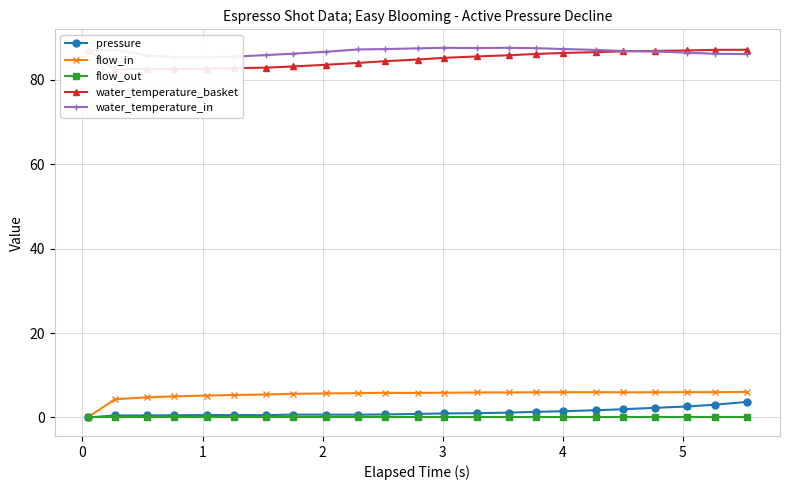

True or false: flow_in has more than 0 interior local peaks.

True